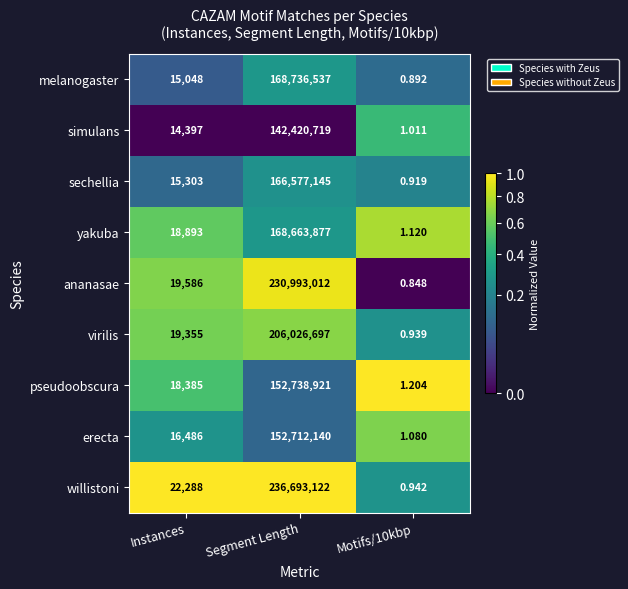

What is the spread (max minus min) of values at Motifs/10kbp?

0.4